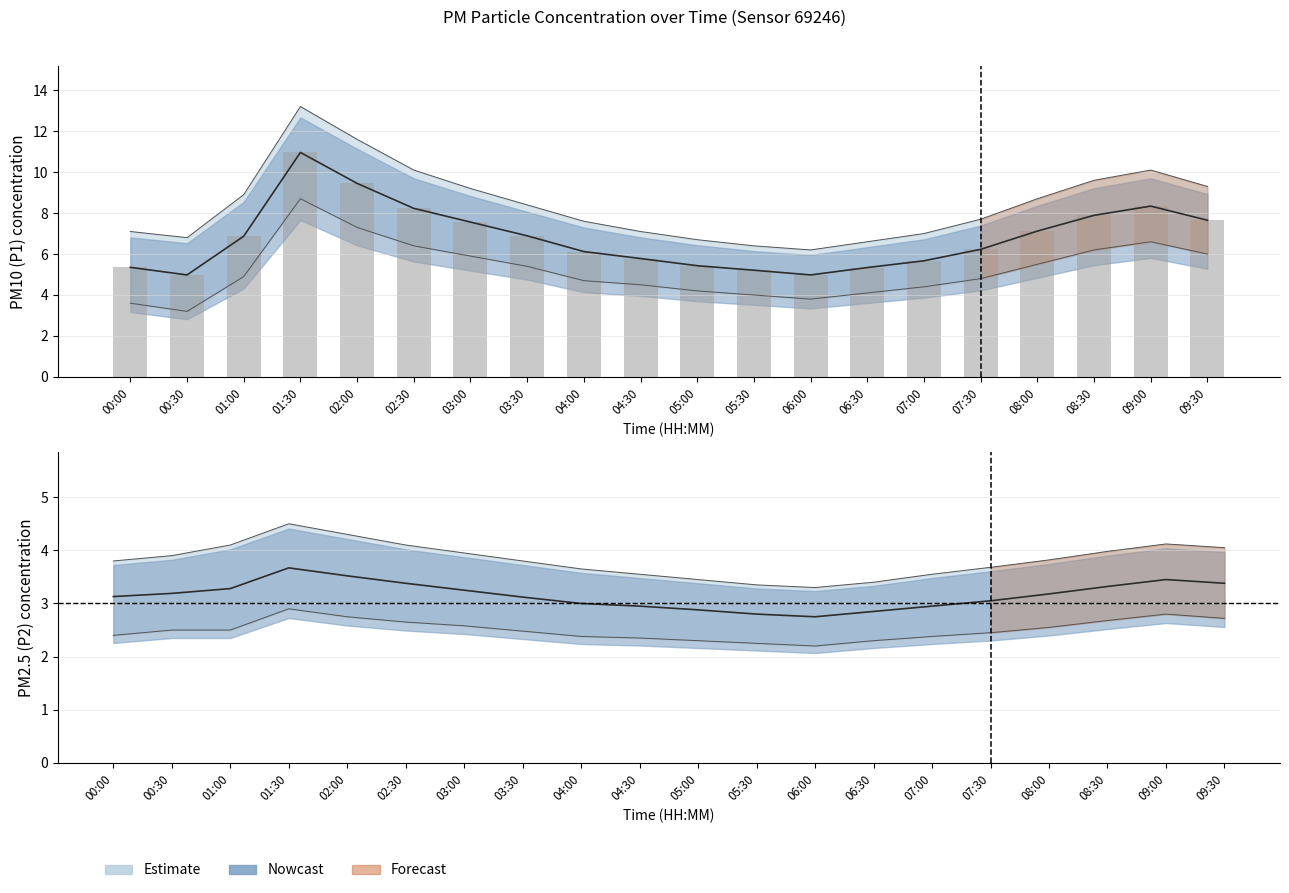

Rank the series at 04:30 from highest to lowest value.

P1_upper, P1, P1_lower, P2_upper, P2, P2_lower